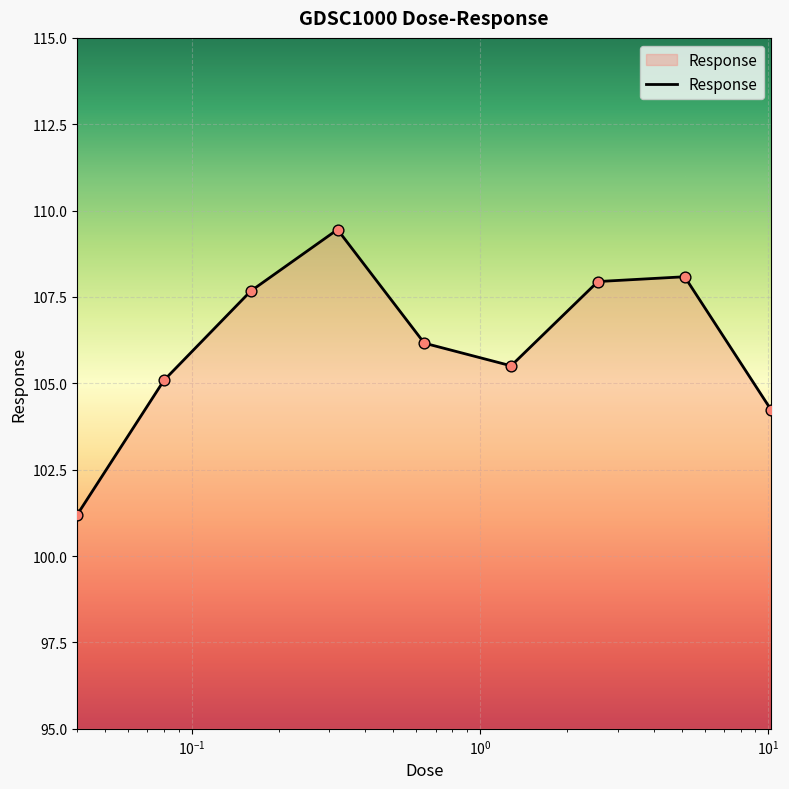

What is the smallest value displayed?

101.2